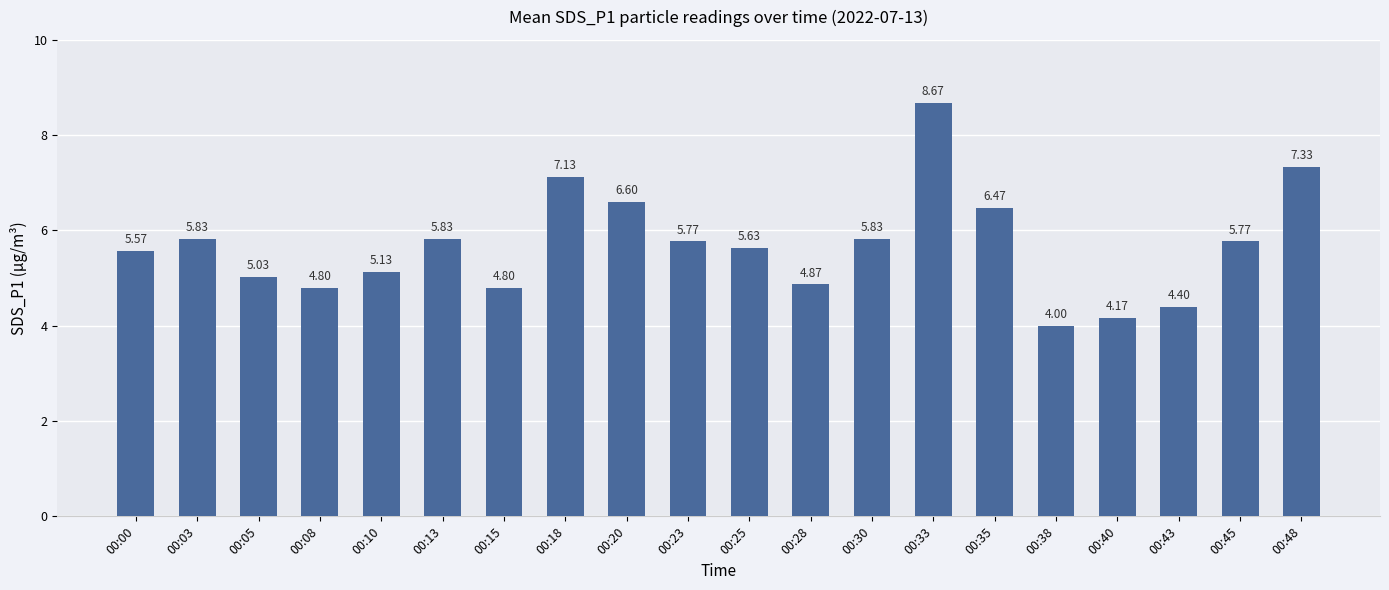

What is the difference between the second highest and second lowest values?

3.2